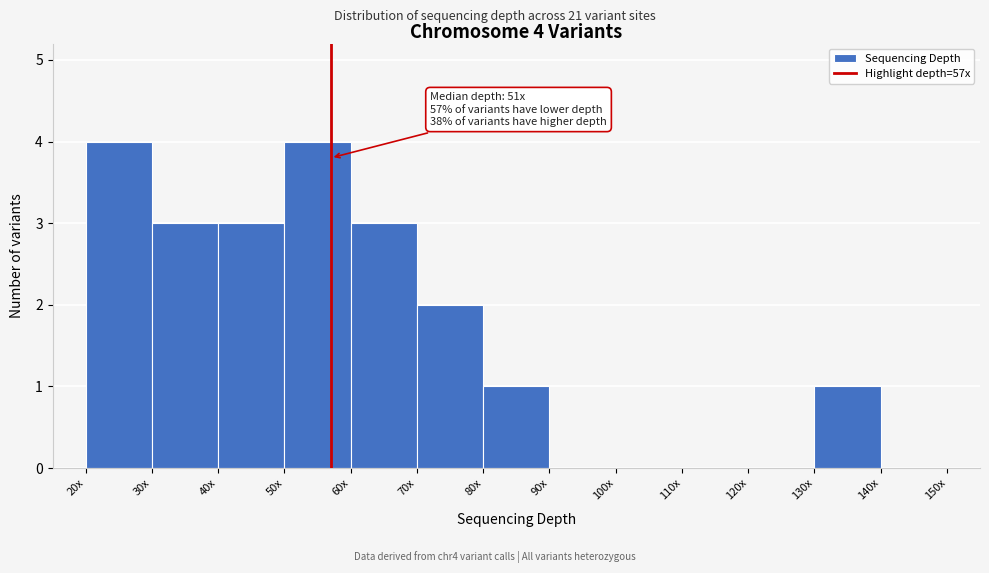

Reading right to left, what are all the values shown in this chart?

140x=0	130x=1	120x=0	110x=0	100x=0	90x=0	80x=1	70x=2	60x=3	50x=4	40x=3	30x=3	20x=4